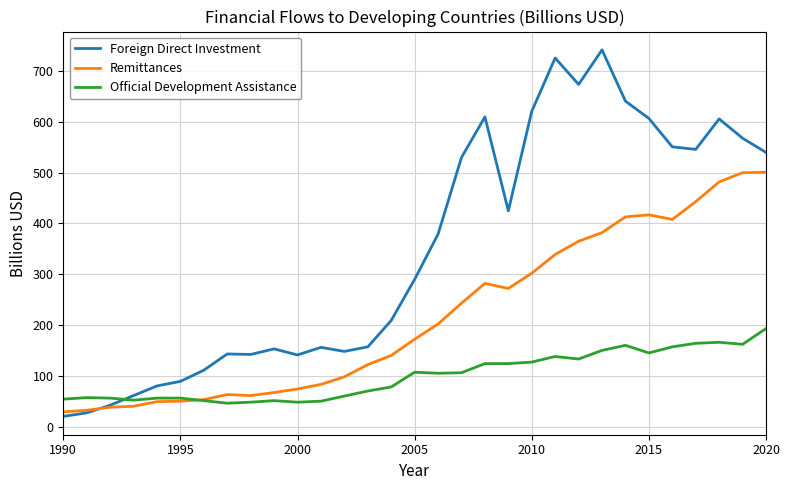

Which series has the largest total across all categories?

Foreign Direct Investment